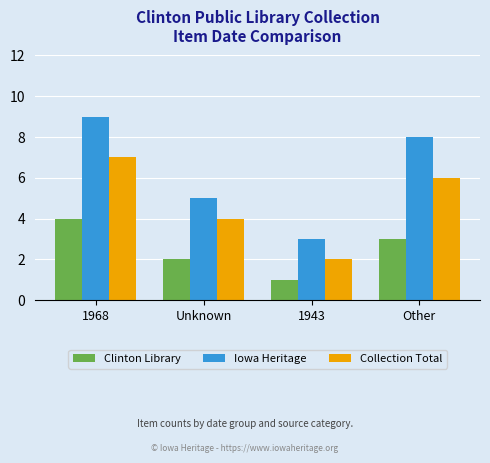

List the labels in order of Clinton Library value, smallest first.

1943, Unknown, Other, 1968